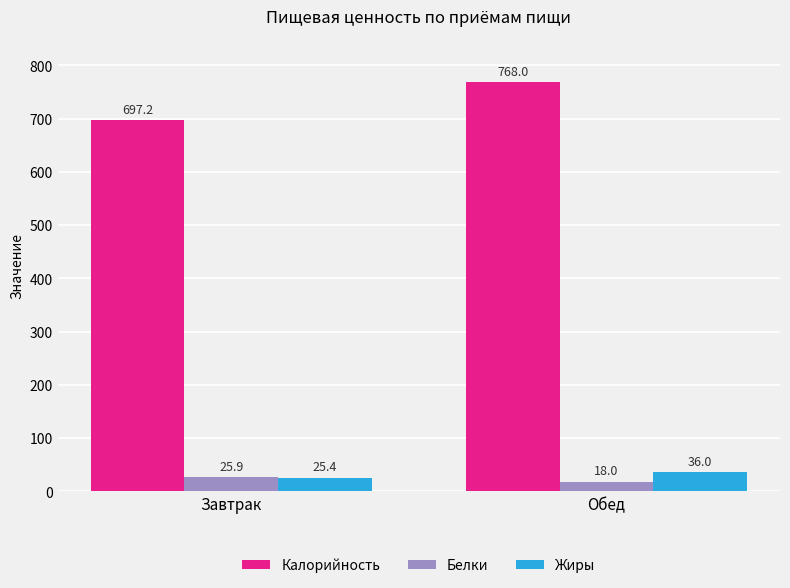

Which series has the widest spread of values?

Калорийность